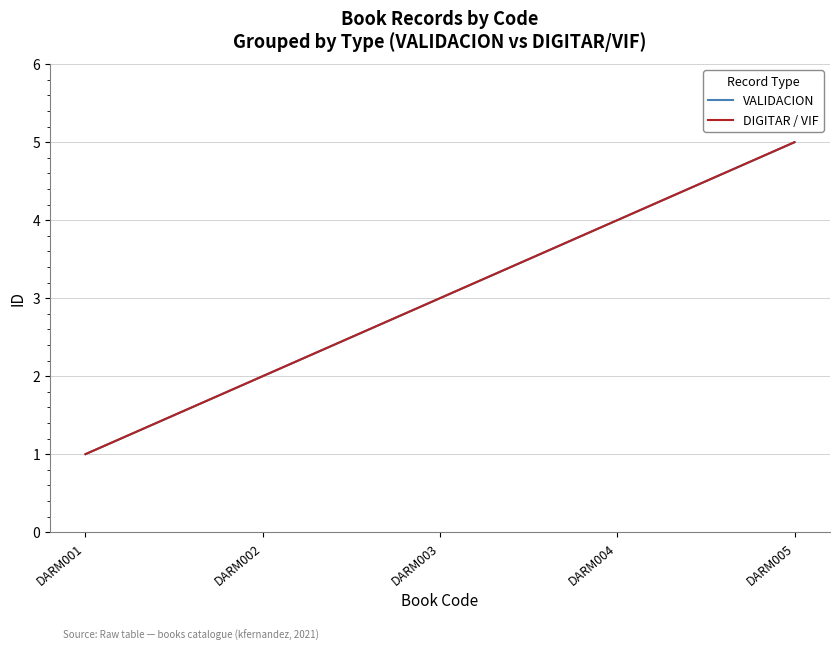

Does the chart display data point markers on the line(s)?

No